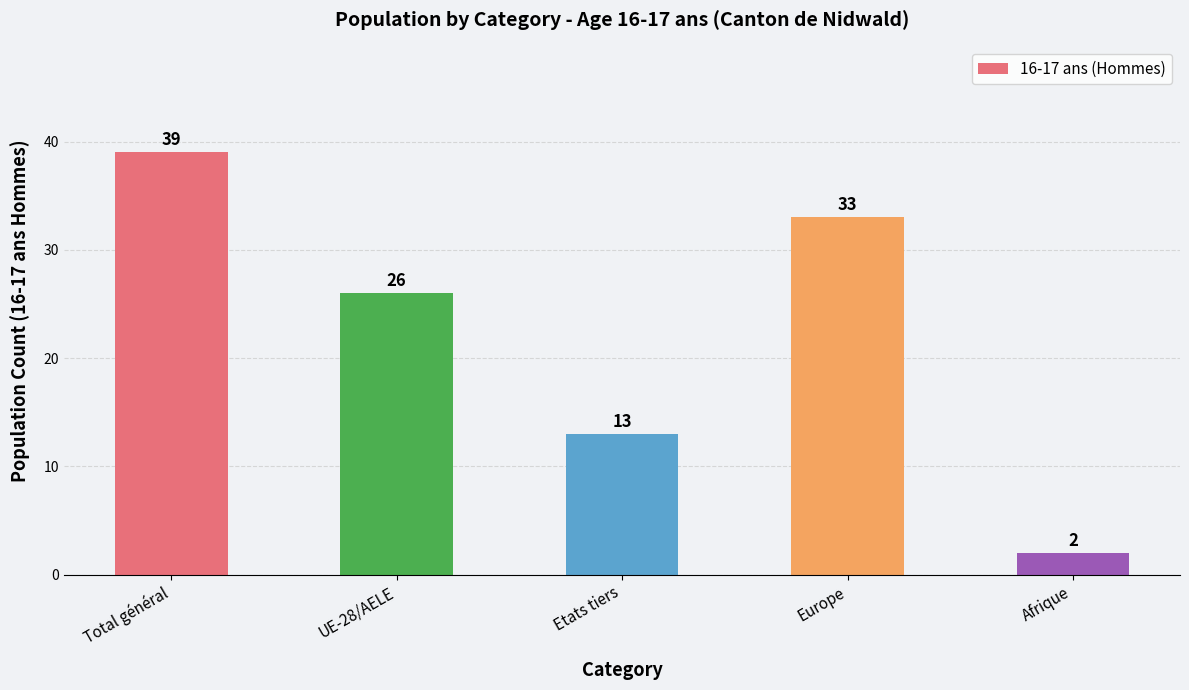

At which label is the value closest to 20?

UE-28/AELE